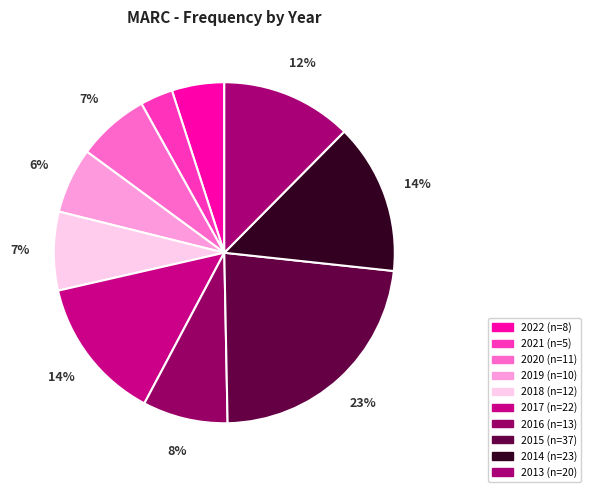

How many slices are in this pie chart?

10